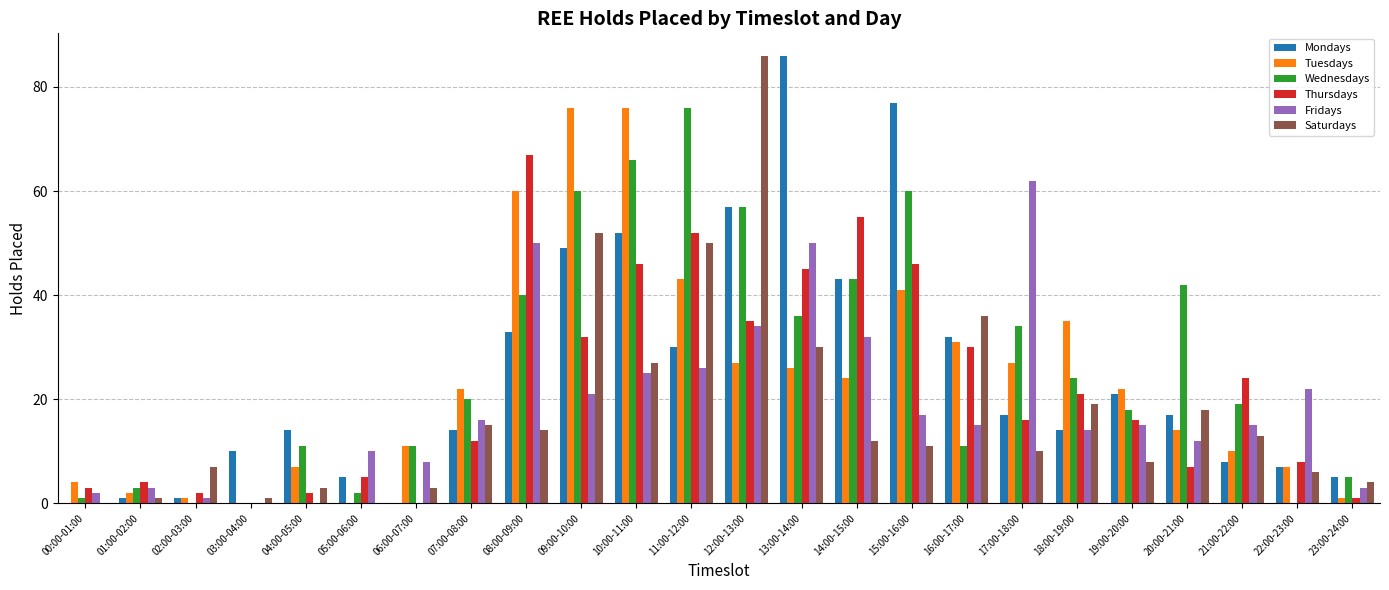

Which series changed the most between 11:00-12:00 and 22:00-23:00?

Wednesdays